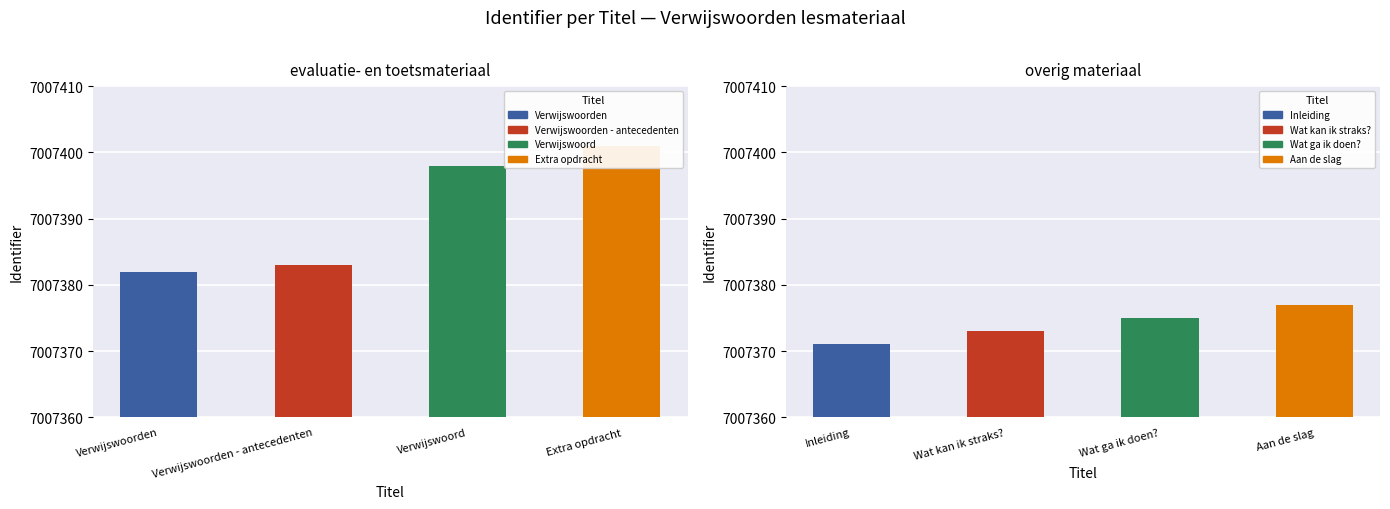

Does the chart contain stacked bars?

No